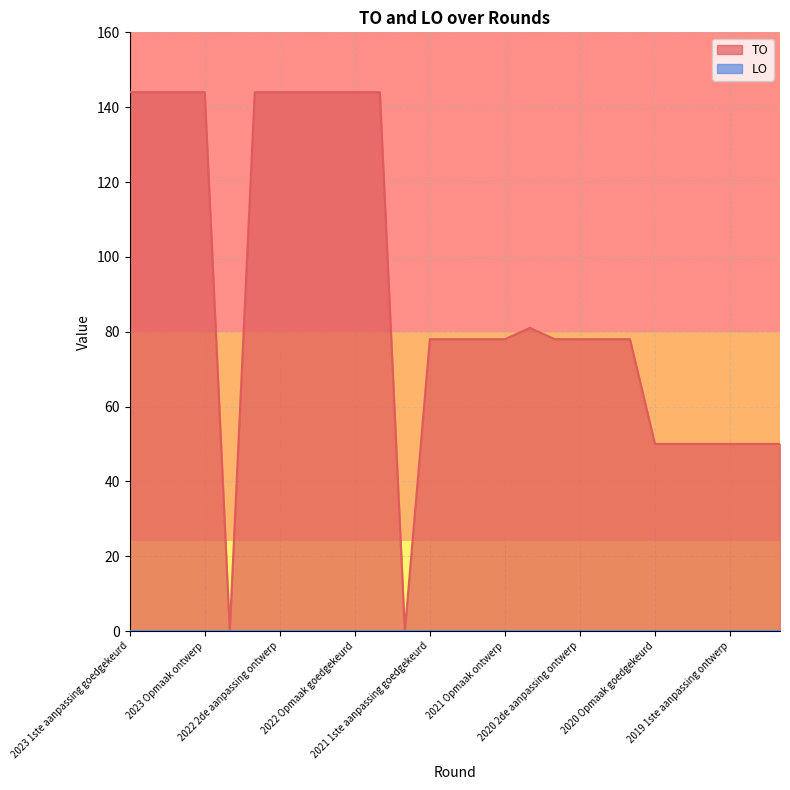

Is it true that the value at 2023 1ste aanpassing ontwerp is 226?

False